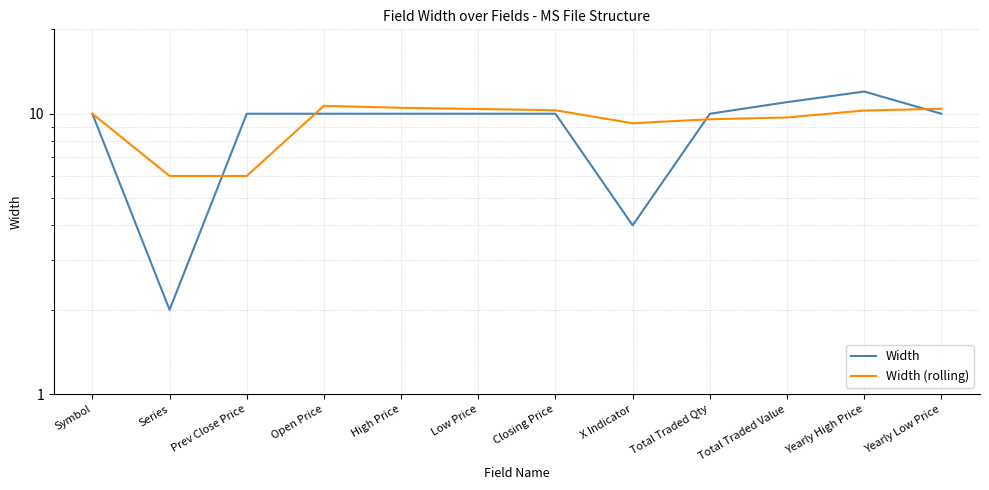

How many data points in Width (rolling) are above 10?

6